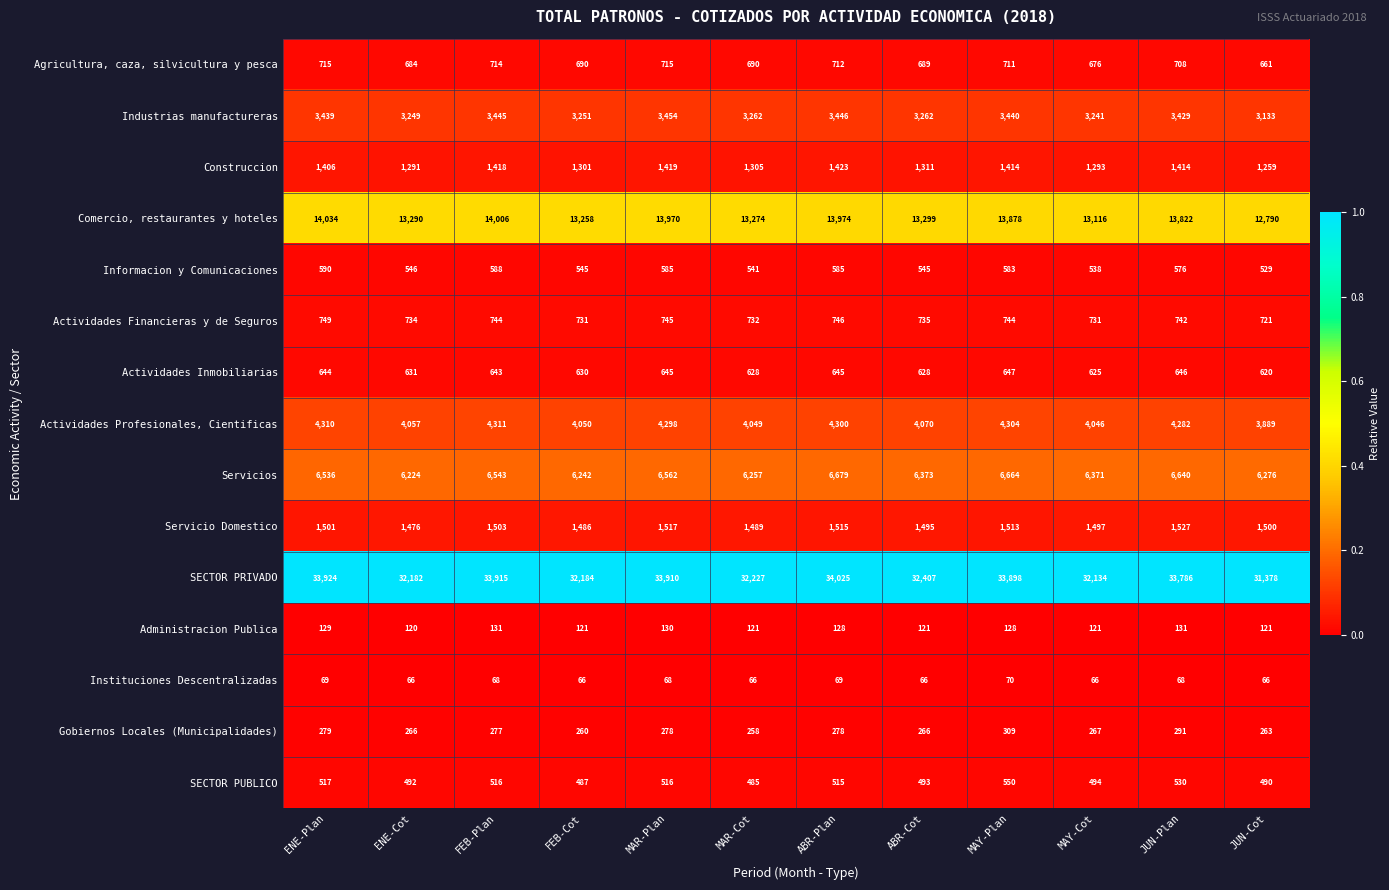

Is it true that Administracion Publica equals 131 at FEB-Plan?

True